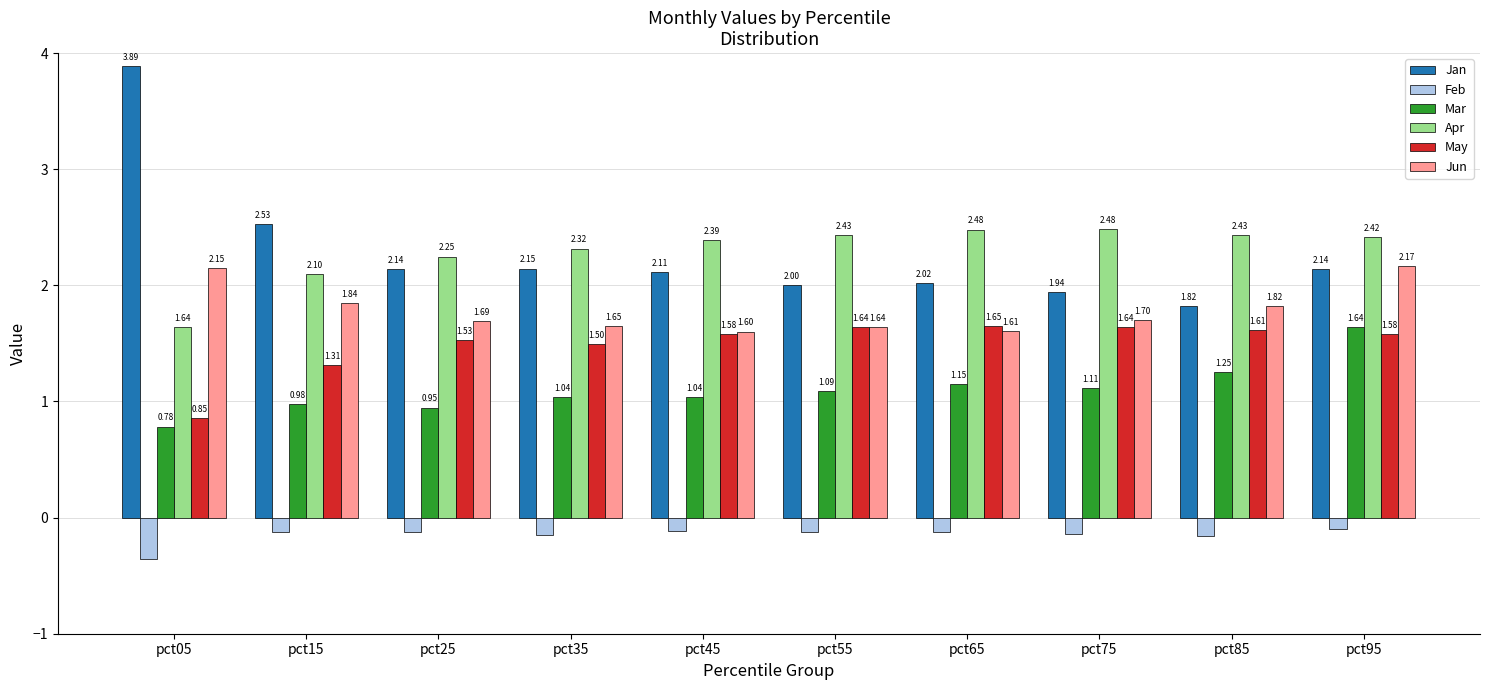

The Jan series shows 2.1 at pct35. True or false?

True